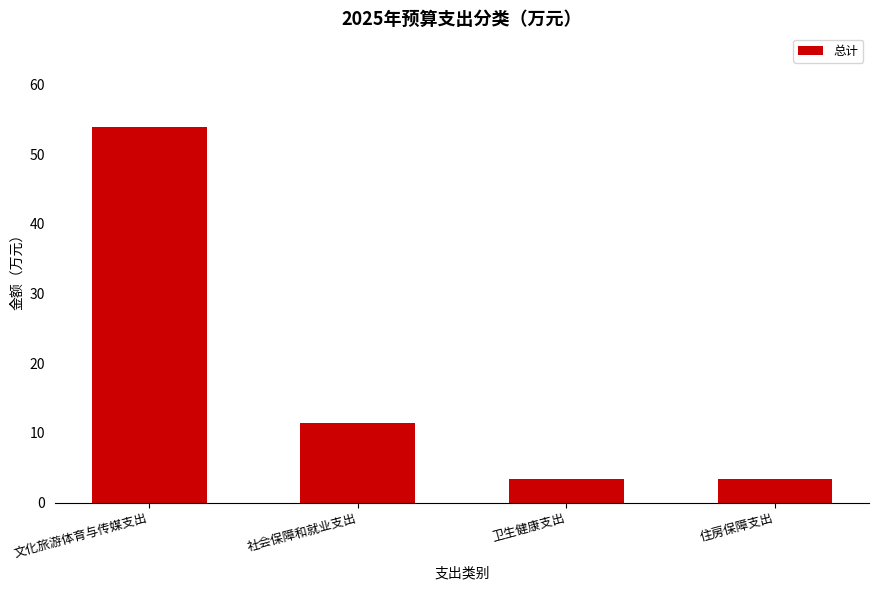

What is the difference between the second highest and second lowest values?

8.1